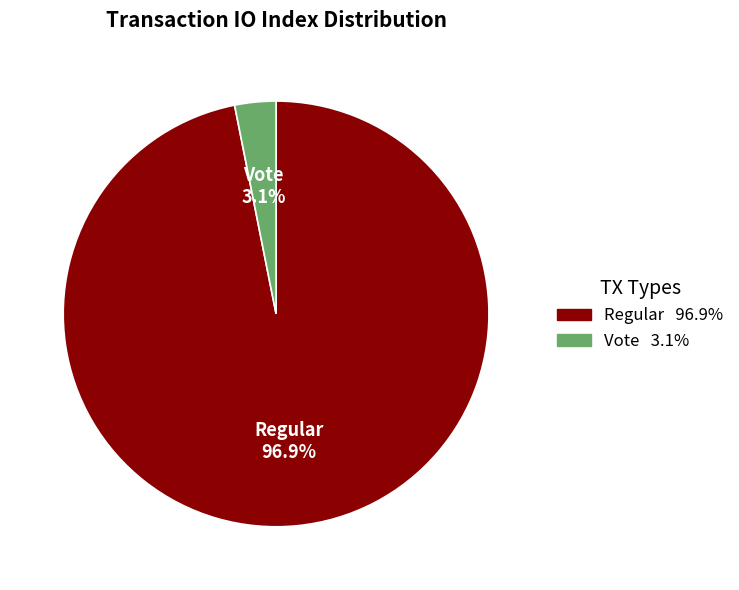

What is the largest slice in the pie chart?

Regular